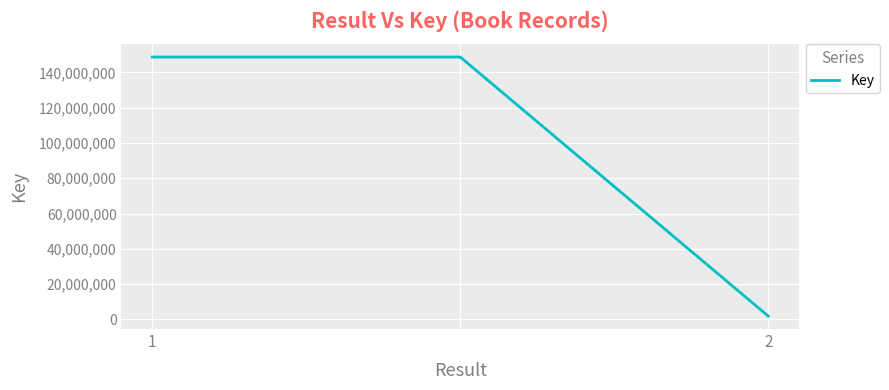

What is the maximum value shown in the chart?

148732939